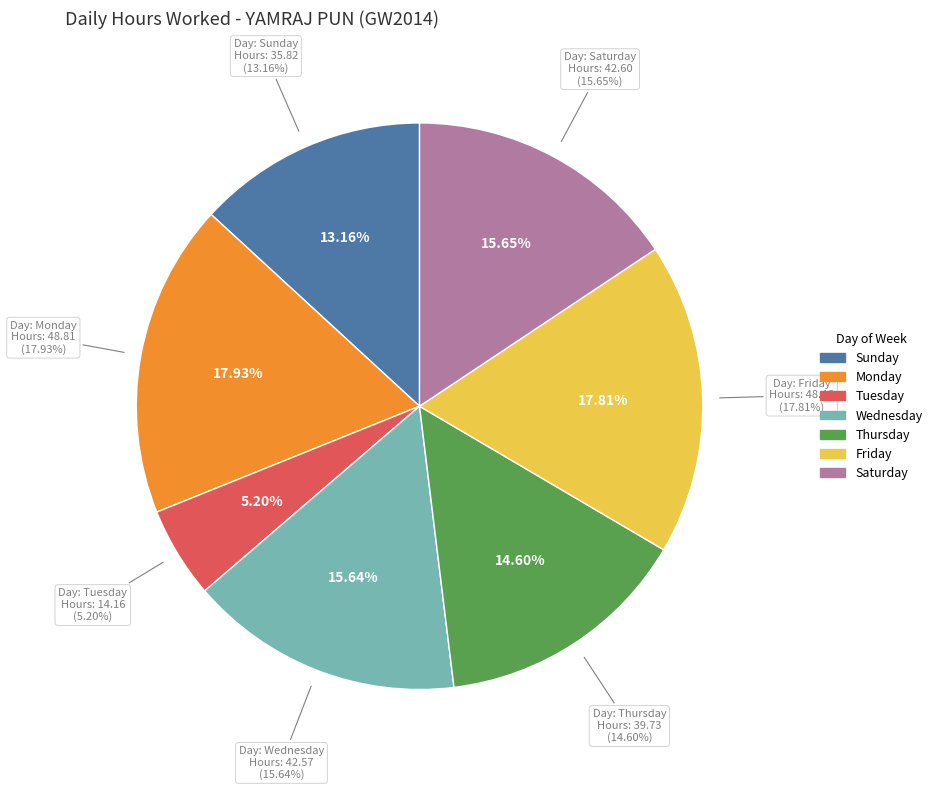

What is the largest slice in the pie chart?

Mon (17)